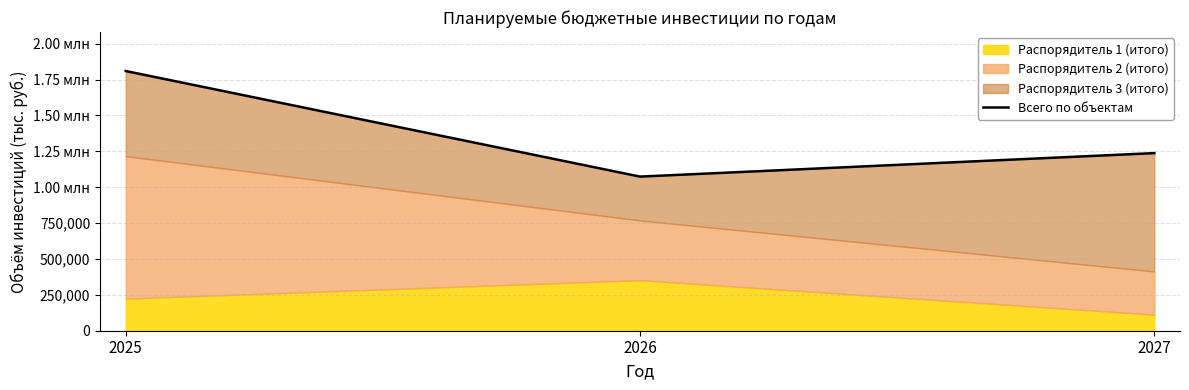

Reading right to left, extract all data points from this chart.

1237266.8	1073600.8	1809128.1